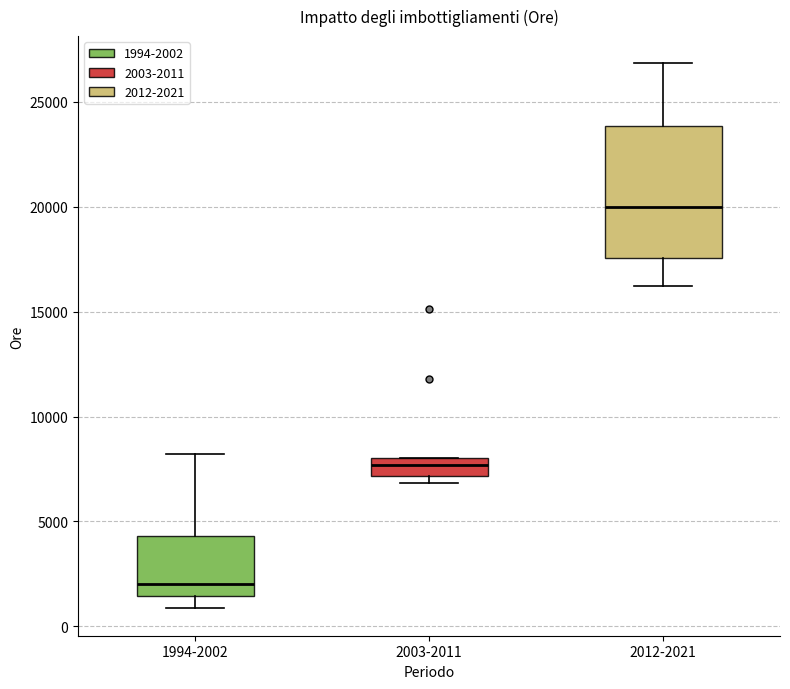

Reading left to right, read every box against the y-axis: the position of its median line, the range the box covers, and the ends of its whiskers. The values are not printed on the chart, so give them approximately, as read against the axis.

1994-2002: median 2000, box 1500 to 4500, whiskers 1000 to 8000
2003-2011: median 7500, box 7000 to 8000, whiskers 7000 (just below the box's lower edge) to 8000
2012-2021: median 20000, box 17500 to 24000, whiskers 16000 to 27000